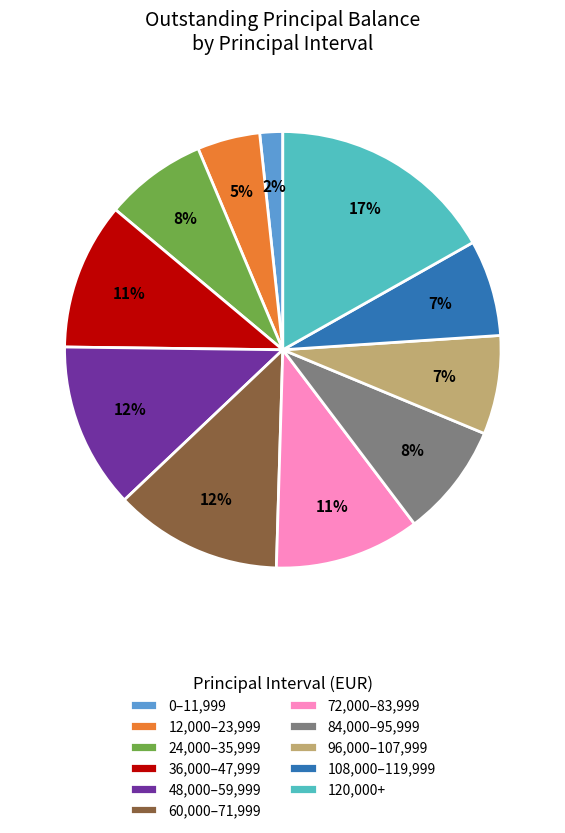

Combined, do 84,000–95,999 and 0–11,999 account for over 50%?

No